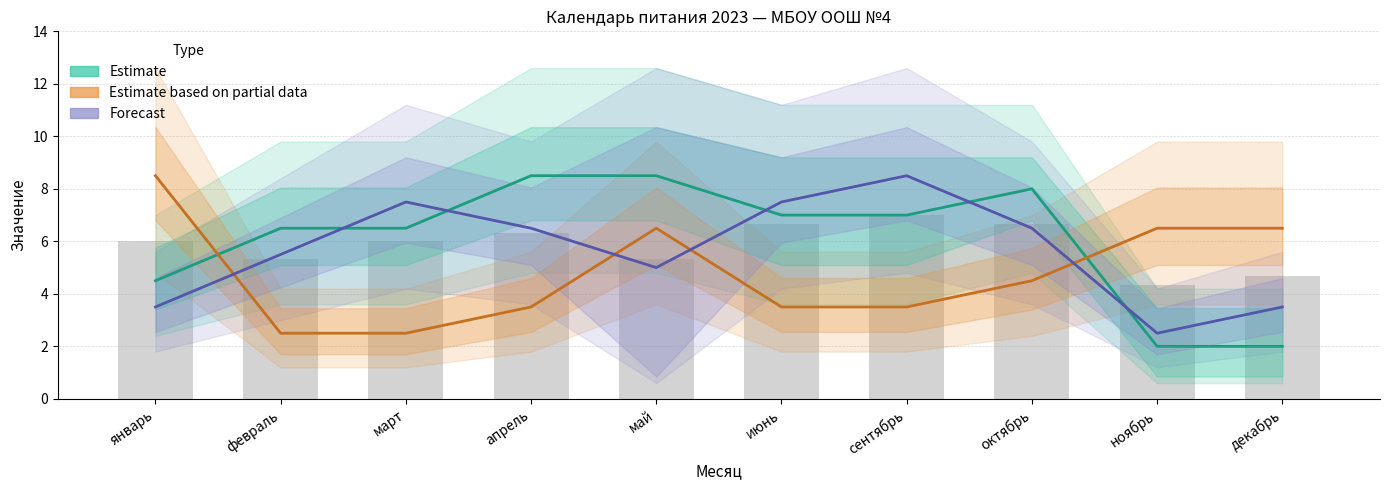

Between март and июнь, which is larger?

июнь